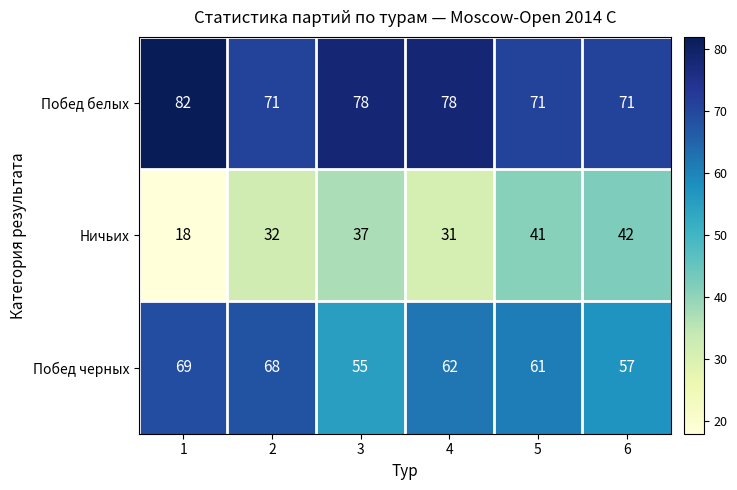

Count the Побед белых values in the range 71 to 78.

5